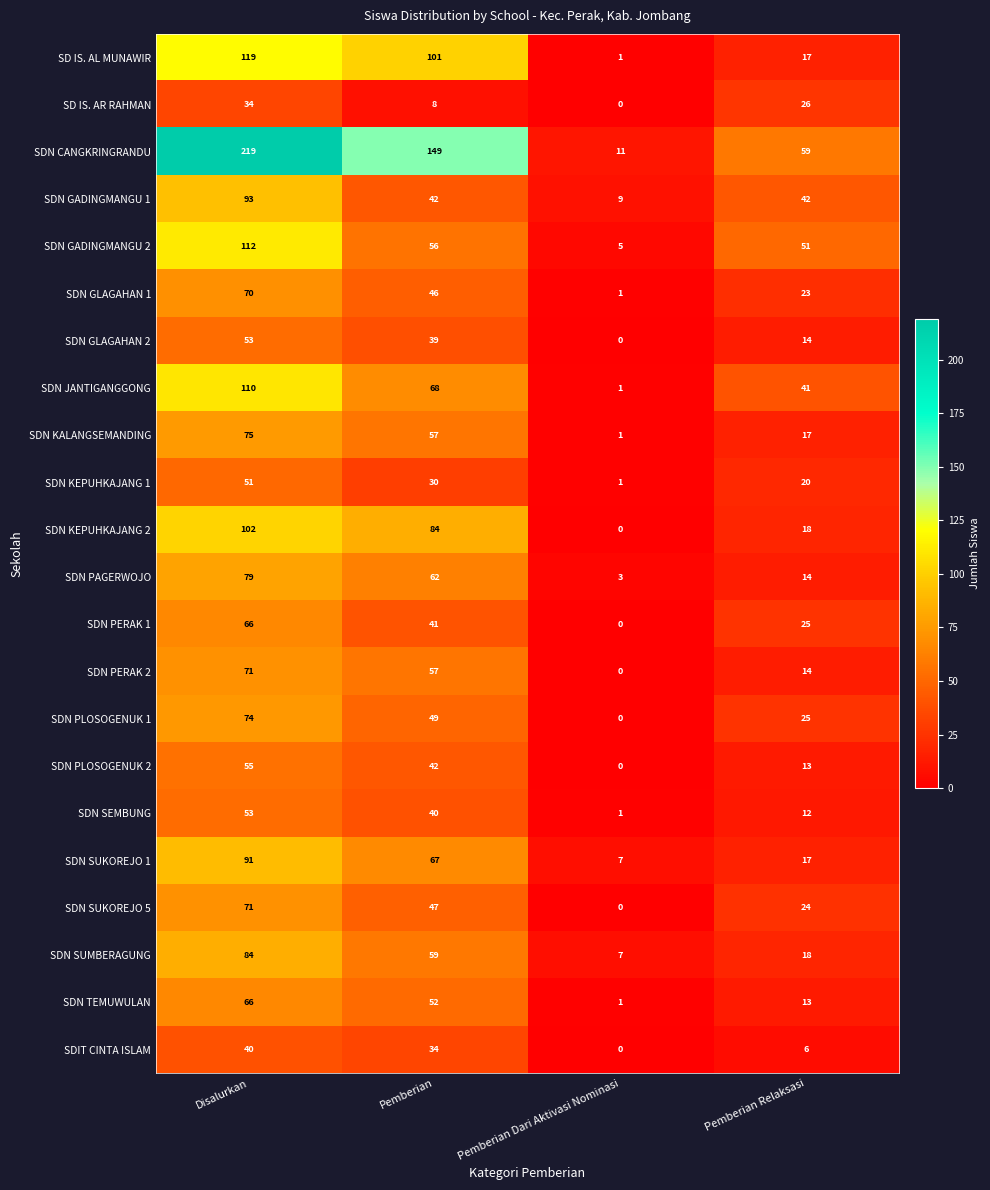

The value of SDN PERAK 1 at Pemberian Dari Aktivasi Nominasi is -41. True or false?

False